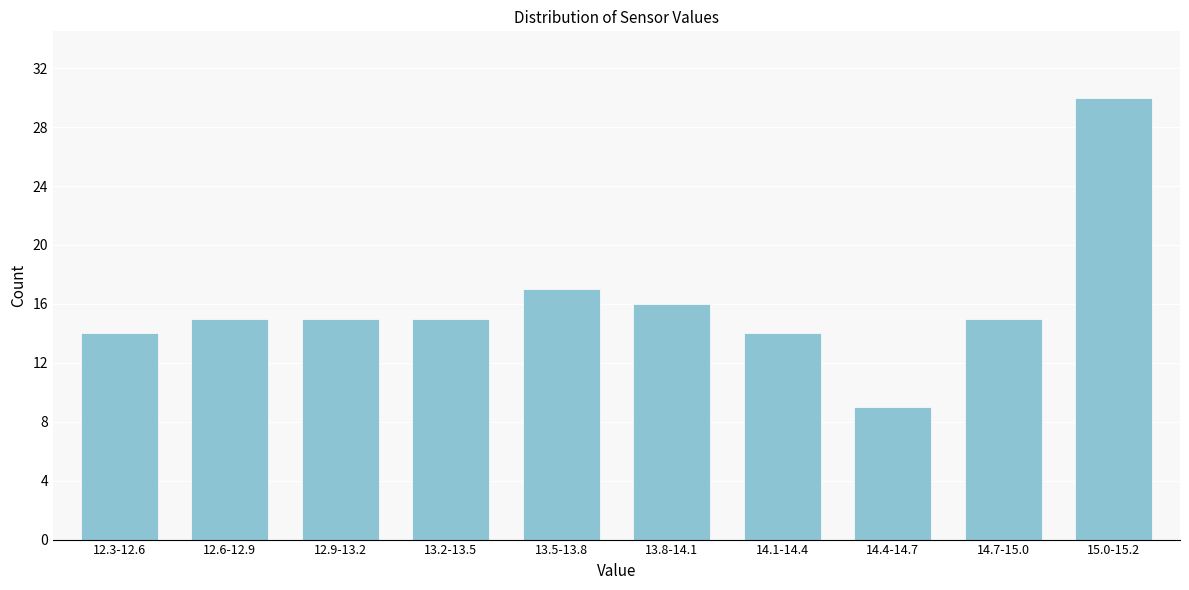

Reading left to right, transcribe all the data shown in this chart.

14	15	15	15	17	16	14	9	15	30